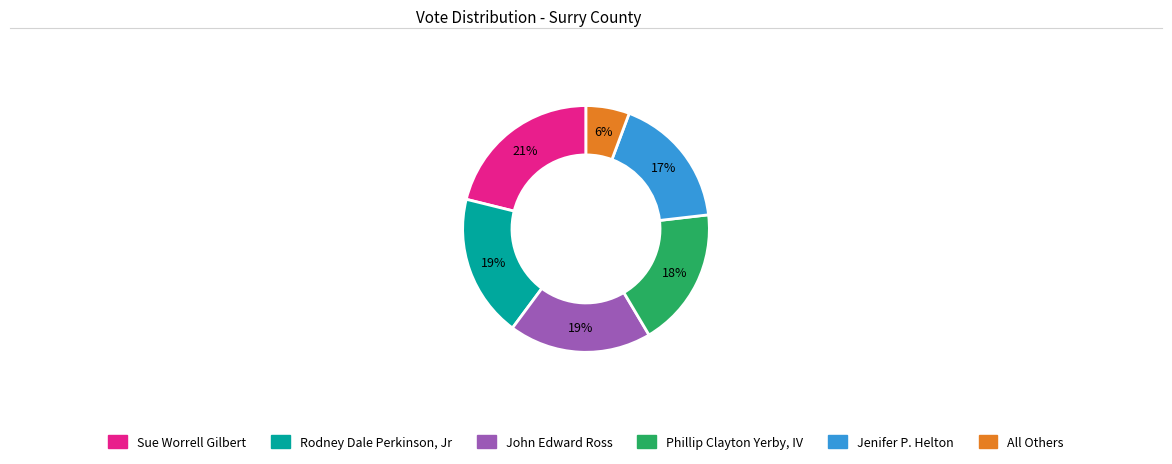

To the nearest percent, what is the difference between the largest and smallest slice percentages?

15%